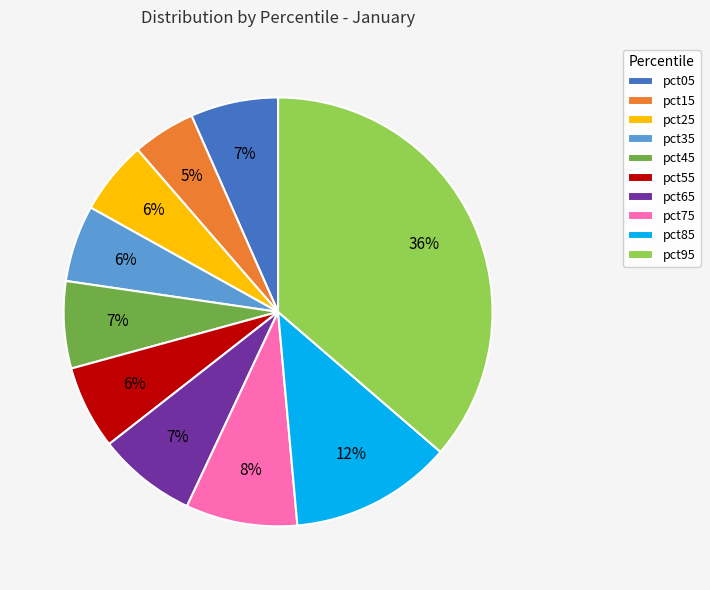

To the nearest percent, what is the combined percentage of pct95 and pct35?

42%